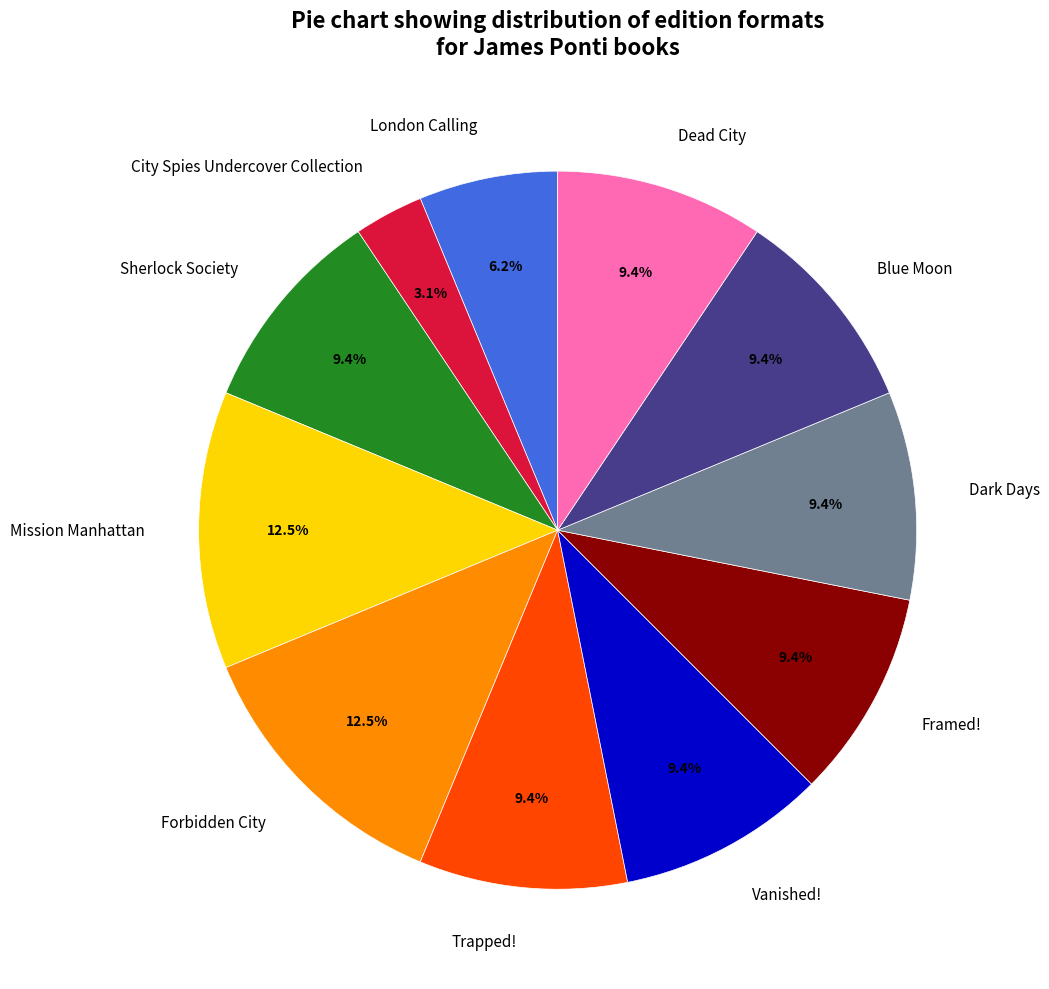

Combined, do Sherlock Society and Trapped! account for over 50%?

No